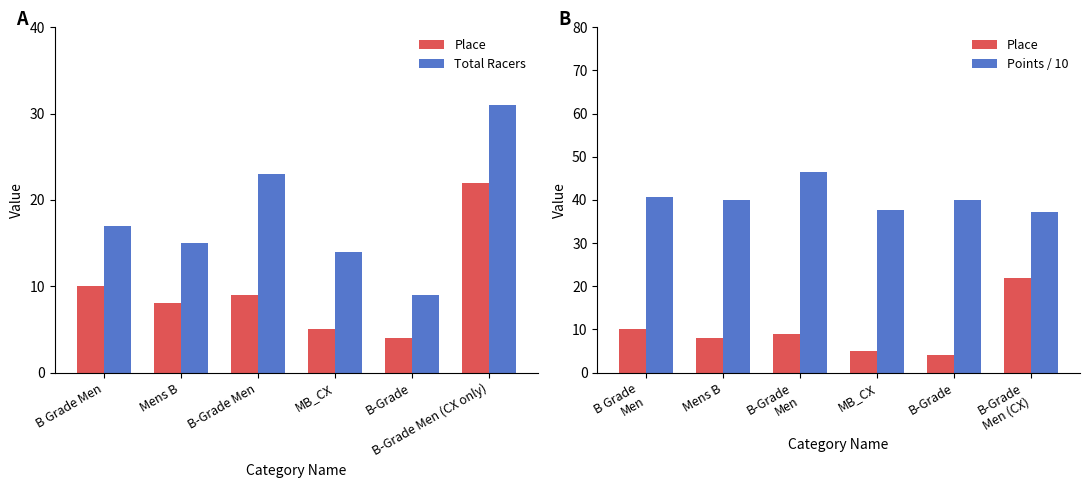

Is the value of Place at B Grade Men greater than the value of Total Racers at B Grade Men?

No